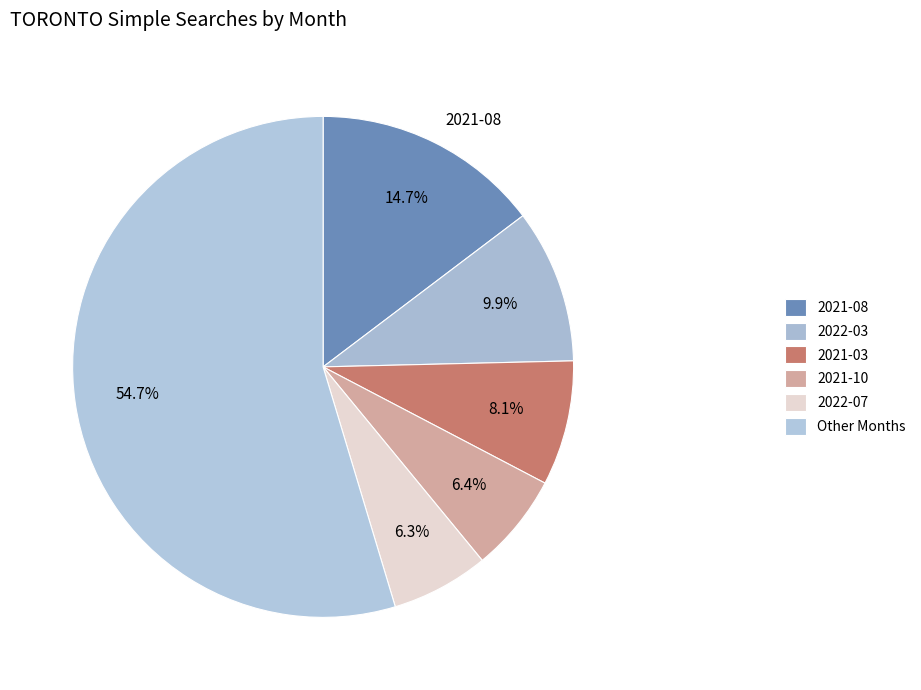

How many segments does this pie chart have?

6